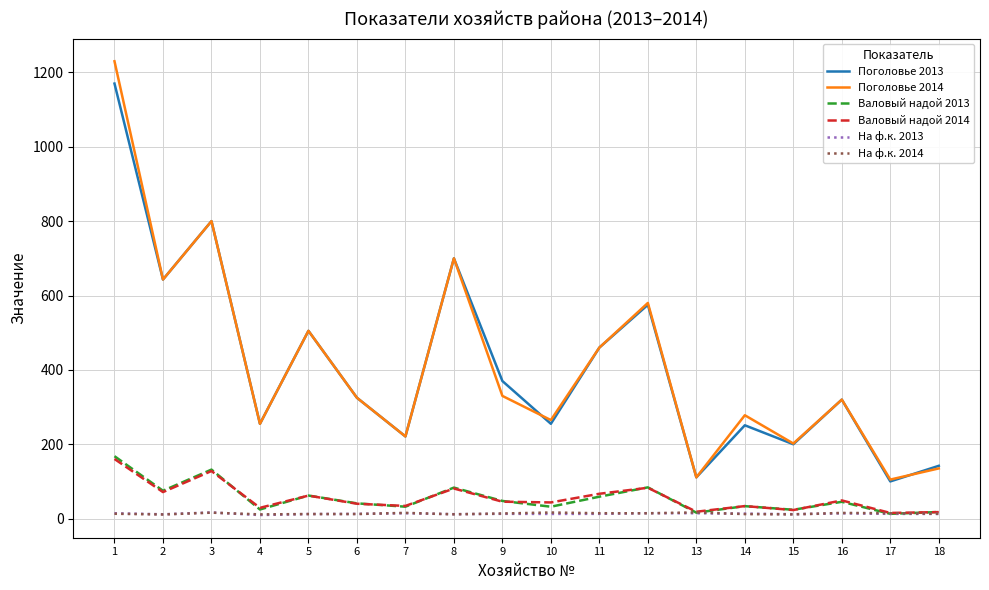

At which label is Поголовье 2013 closest to 635?

2